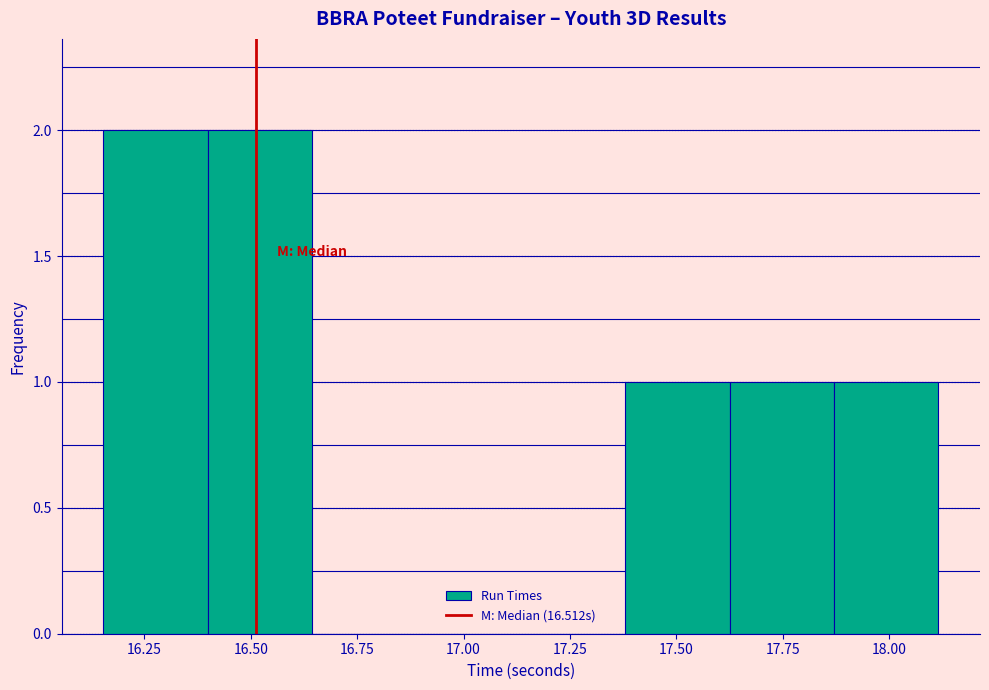

Reading left to right, list every bar in this chart as the range it spans on the x-axis followed by its height. Neither the bar edges nor the heights are printed on the chart, so give them approximately, as read against the axes.

16.15 to 16.40: 2
16.40 to 16.65: 2
16.65 to 16.90: 0
16.90 to 17.15: 0
17.15 to 17.40: 0
17.40 to 17.60: 1
17.60 to 17.85: 1
17.85 to 18.10: 1